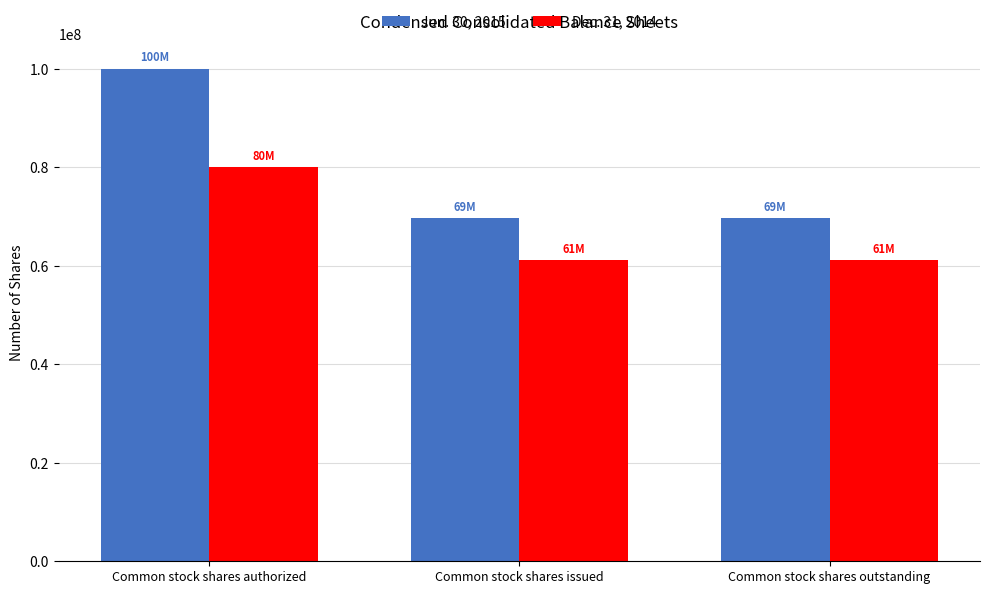

What is the label of the 2nd bar from the left?

Common stock shares issued